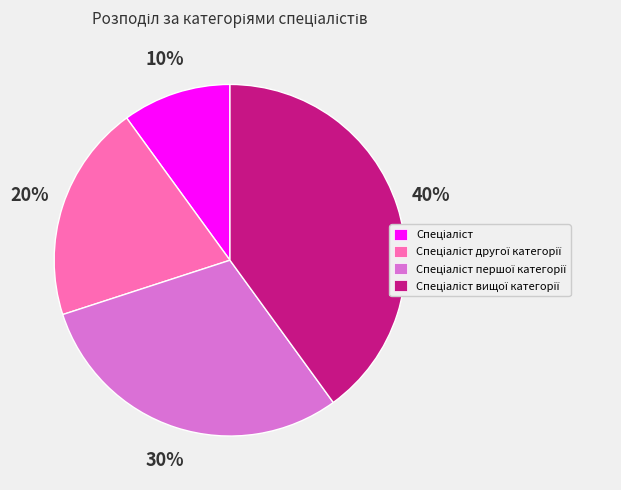

To the nearest percent, what is the difference between the largest and smallest slice percentages?

30%